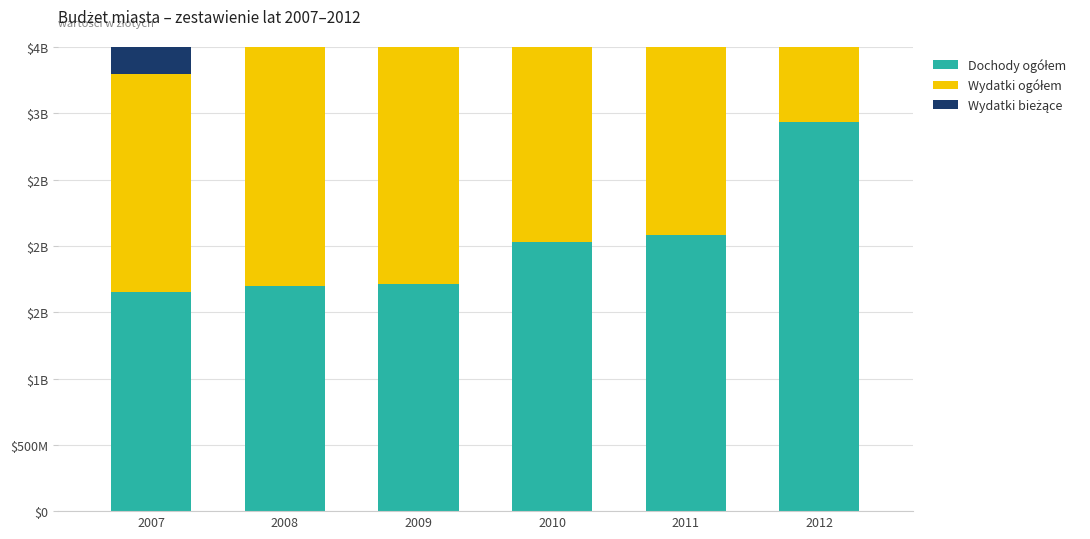

What is the difference between the highest and lowest values at 2007?

418000616.3